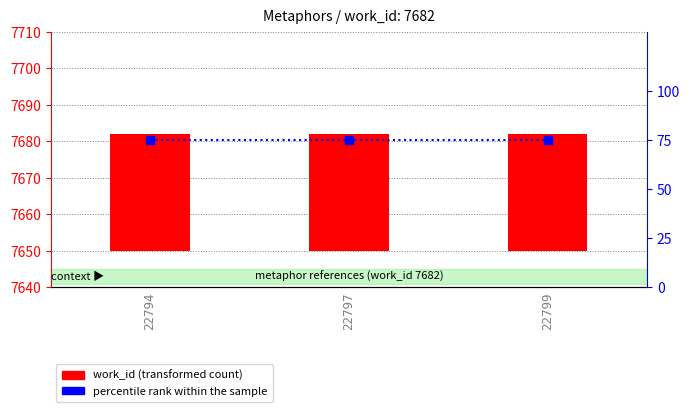

Which series has the widest spread of Y values?

work_id